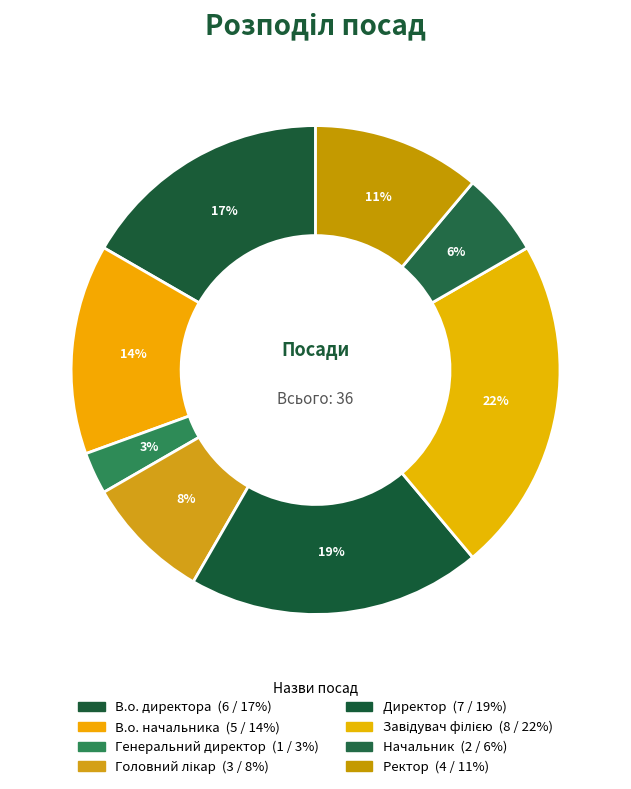

How many segments does this pie chart have?

8